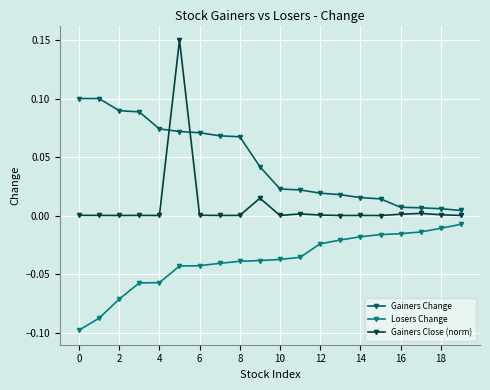

True or false: Losers Change and Gainers Close (norm) intersect in this chart.

False